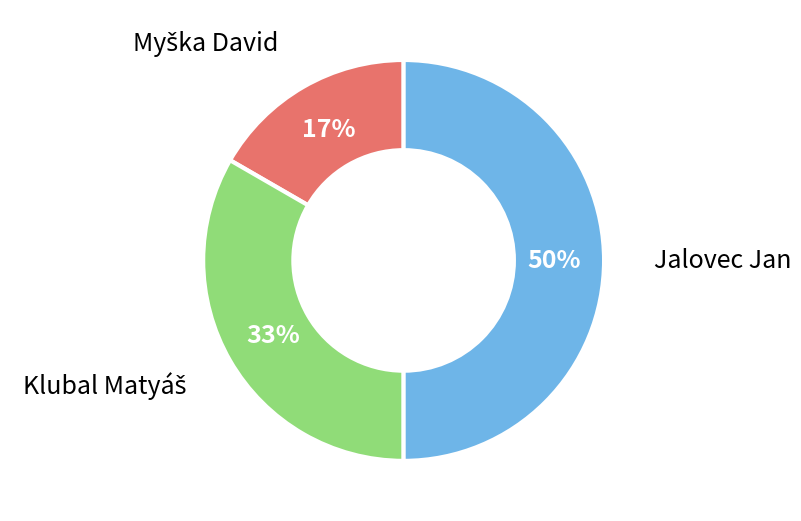

Which slice is the largest?

Jalovec Jan